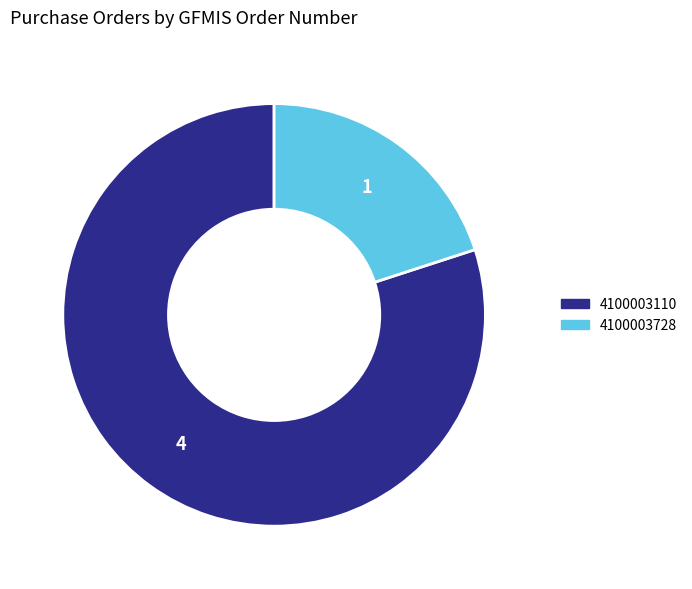

True or false: 4100003110 accounts for 80% of the total.

True